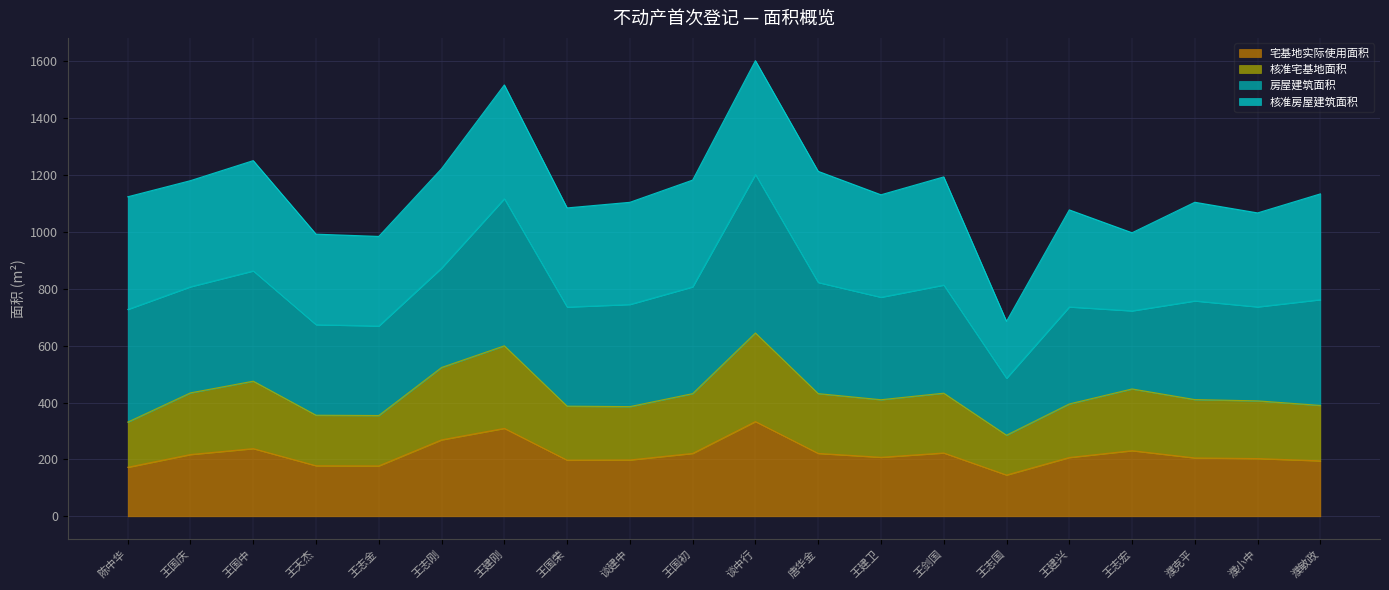

What is the approximate value of 宅基地实际使用面积 at 王建兴?

206.7